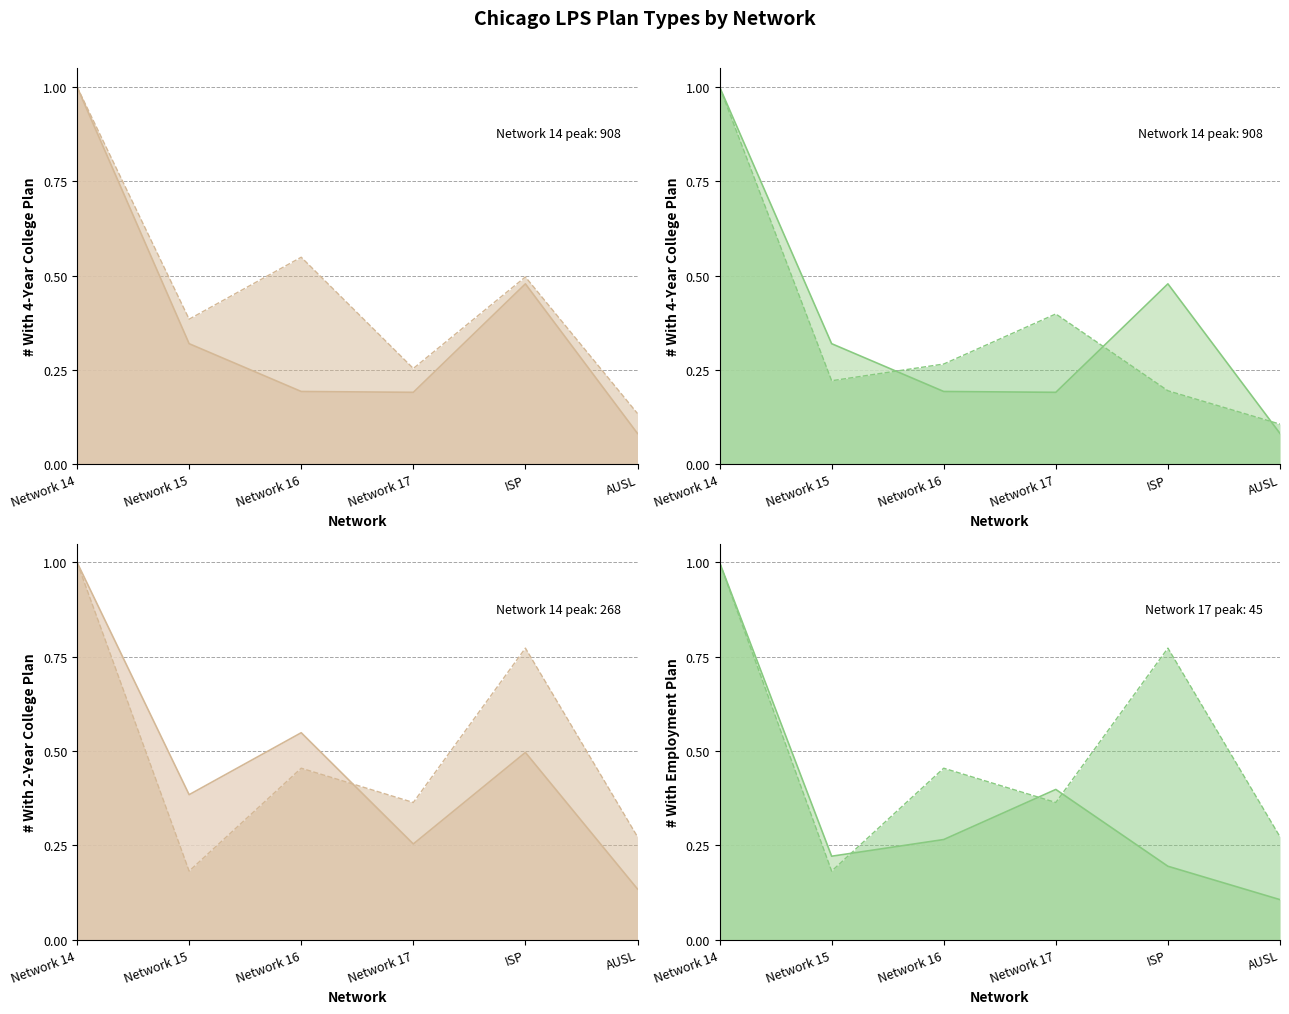

How many distinct data groups are displayed?

4